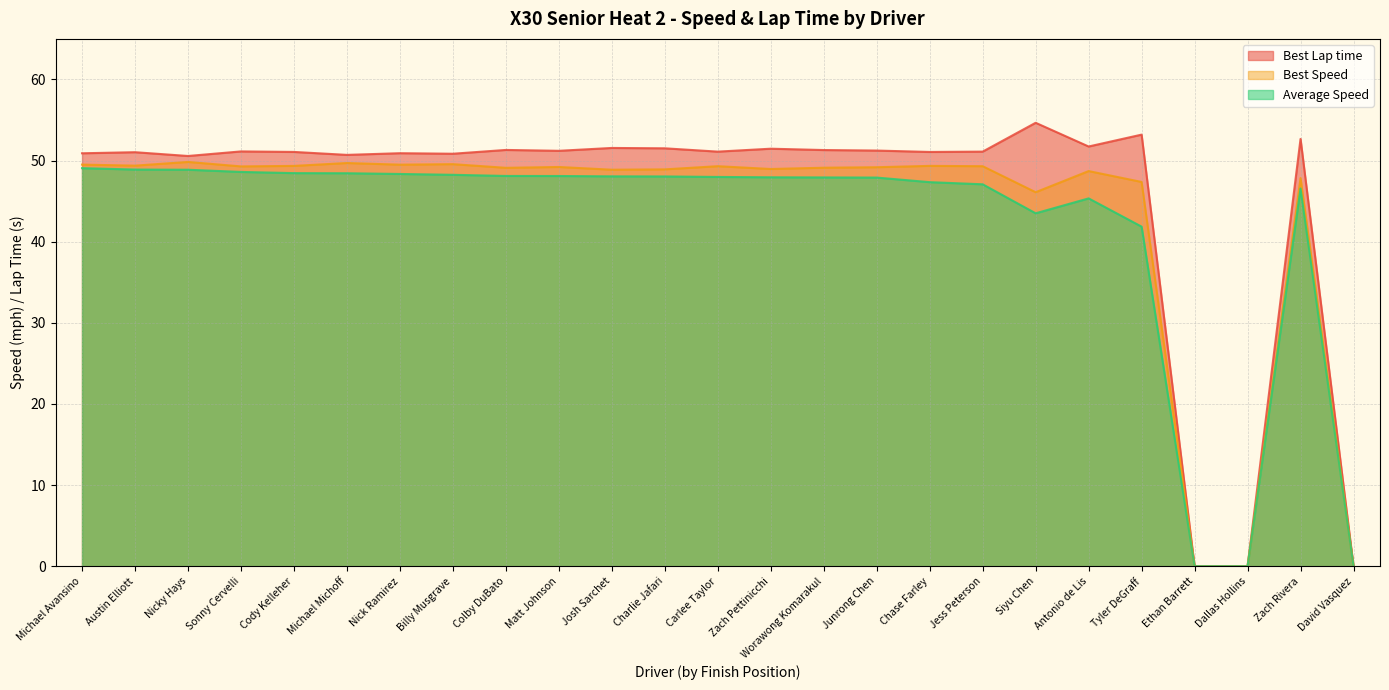

Read the Average Speed value at Chase Farley.

47.3